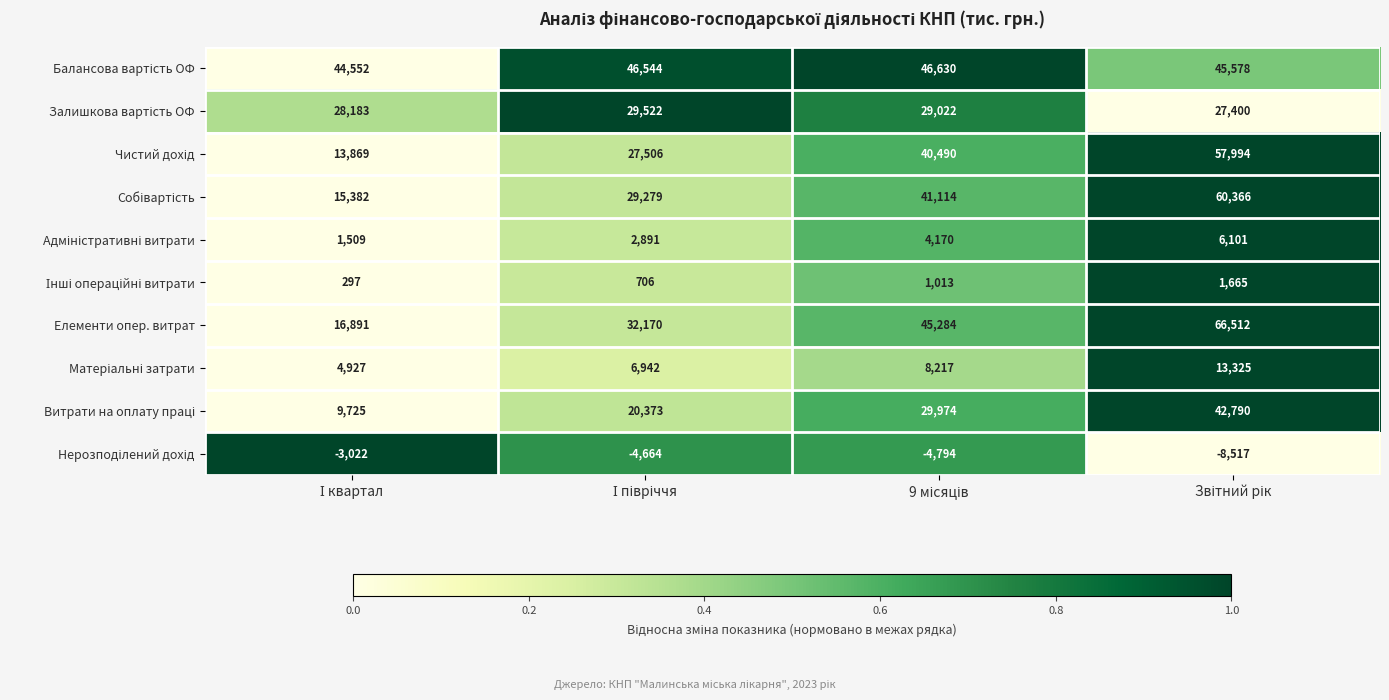

At how many categories does at least one series exceed 0?

4